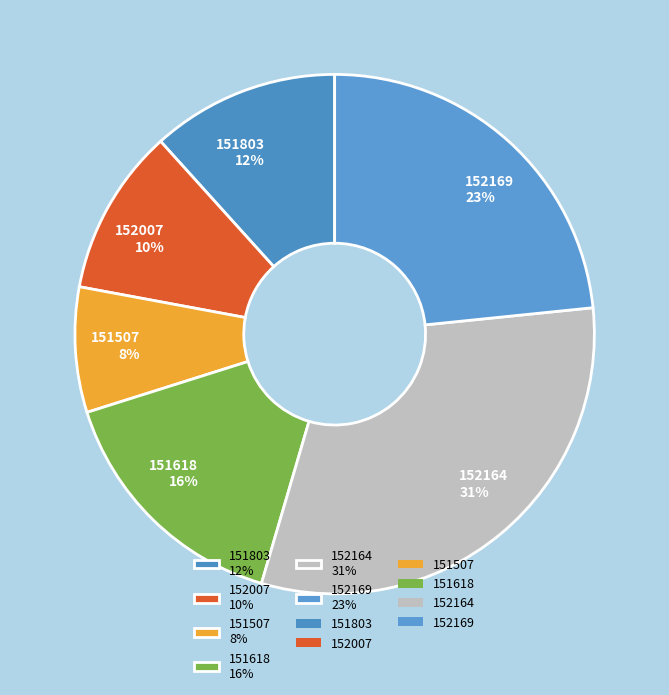

Is 151618 16% the majority of the pie?

No